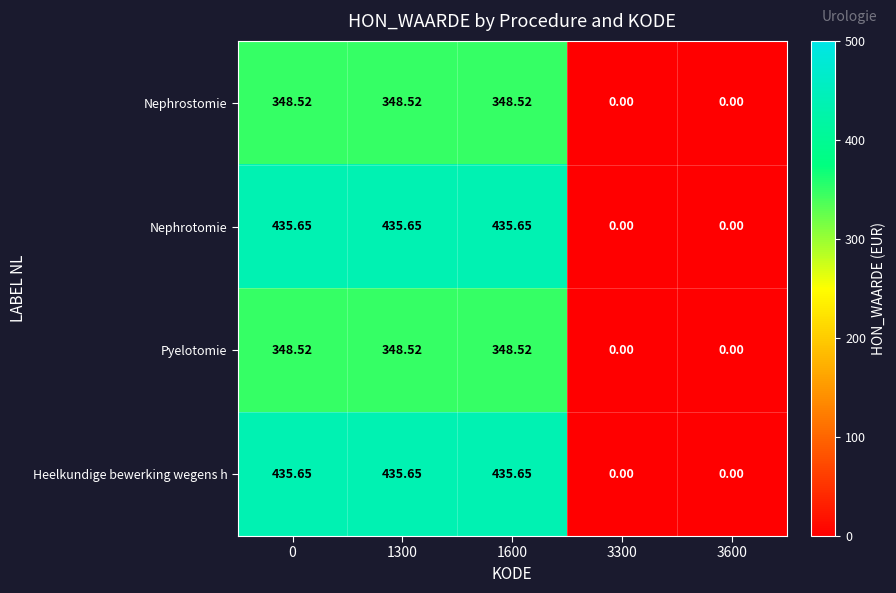

Is the value of Nephrotomie at 1600 greater than the value of Pyelotomie at 1600?

Yes